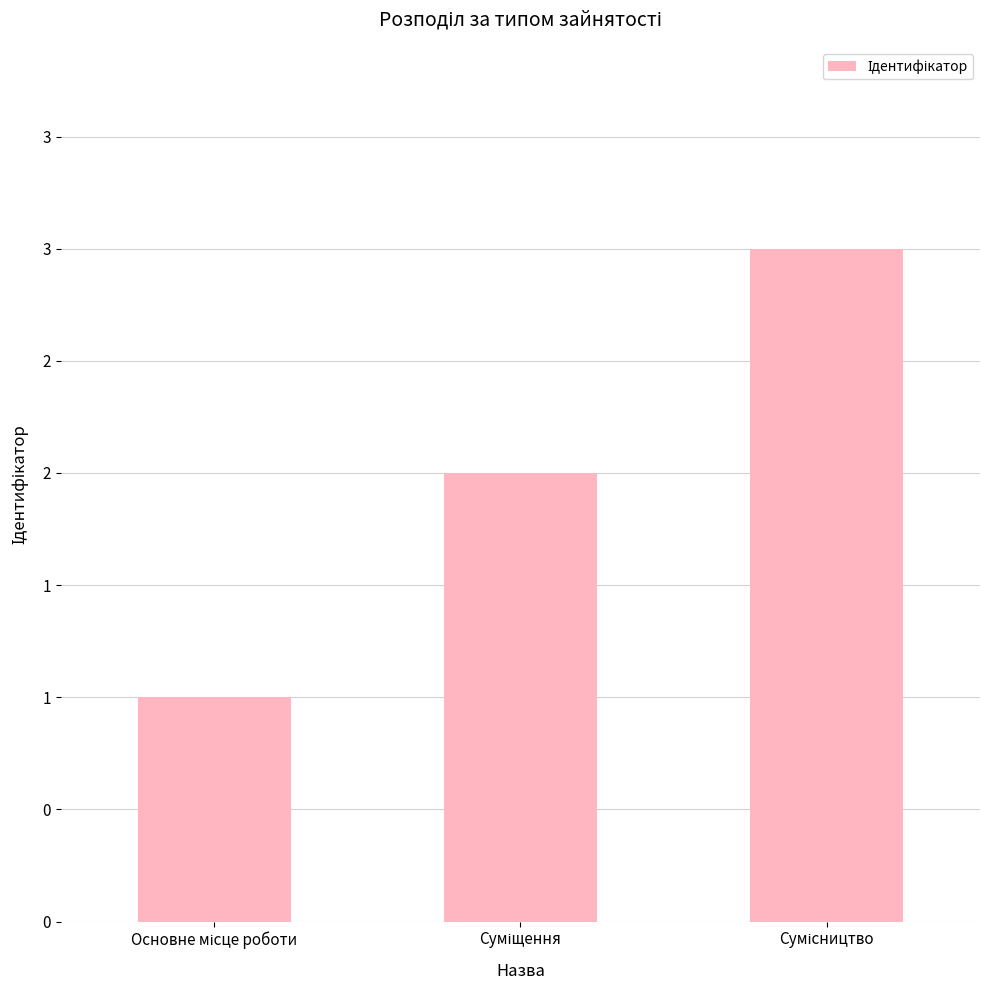

Approximately how many times larger is the value at Суміщення compared to Сумісництво?

0.7